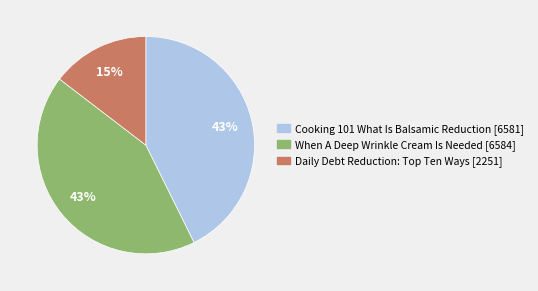

Which slice is the smallest?

Daily Debt Reduction: Top Ten Ways